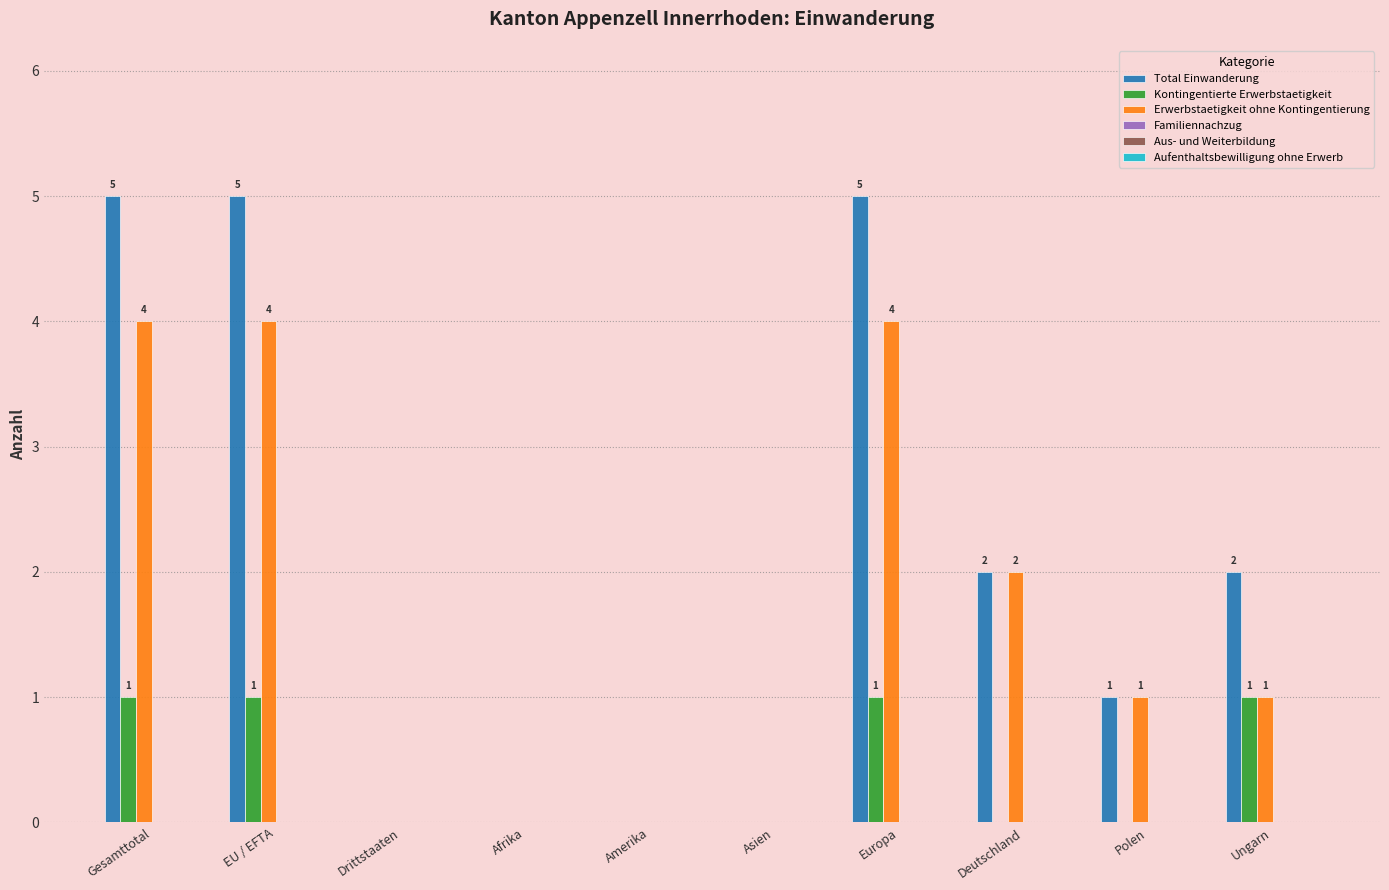

Reading right to left, what are all the values shown in this chart?

Total Einwanderung: Ungarn=2	Polen=1	Deutschland=2	Europa=5	Asien=0	Amerika=0	Afrika=0	Drittstaaten=0	EU / EFTA=5	Gesamttotal=5
Kontingentierte Erwerbstaetigkeit: Ungarn=1	Polen=0	Deutschland=0	Europa=1	Asien=0	Amerika=0	Afrika=0	Drittstaaten=0	EU / EFTA=1	Gesamttotal=1
Erwerbstaetigkeit ohne Kontingentierung: Ungarn=1	Polen=1	Deutschland=2	Europa=4	Asien=0	Amerika=0	Afrika=0	Drittstaaten=0	EU / EFTA=4	Gesamttotal=4